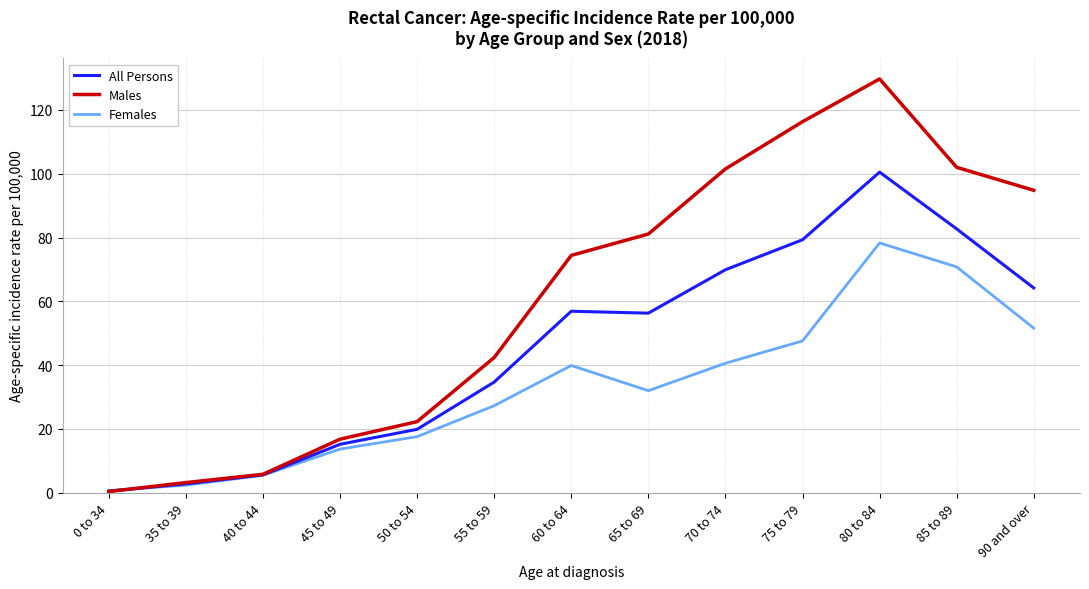

Rank the series by their average value, from highest to lowest.

Males, All Persons, Females